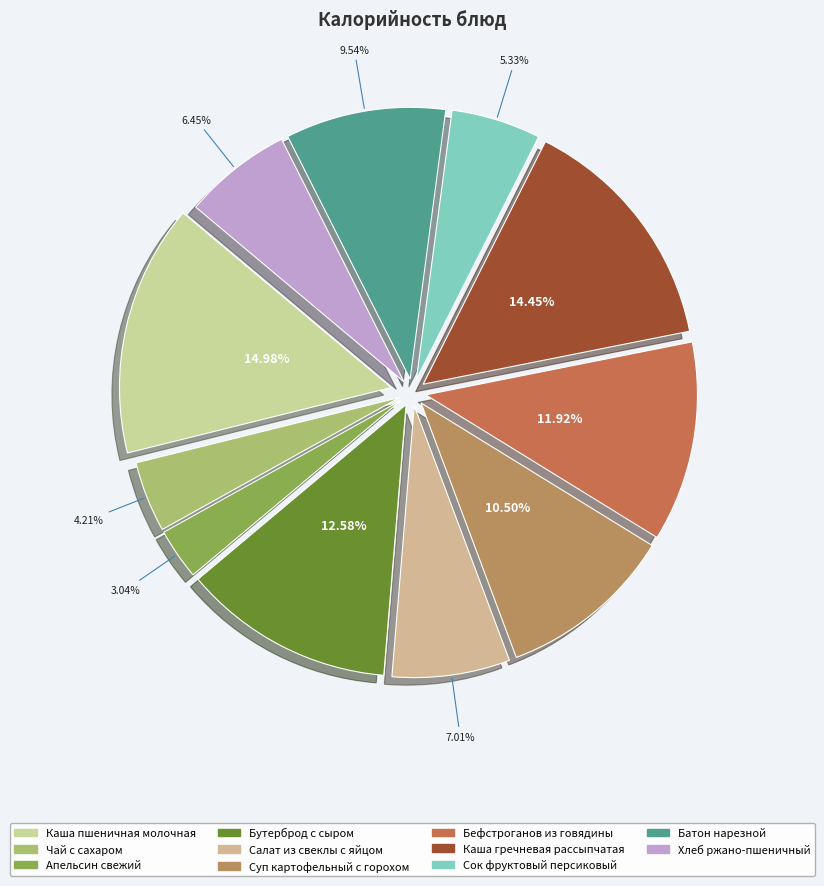

Count the number of slices in the pie.

11